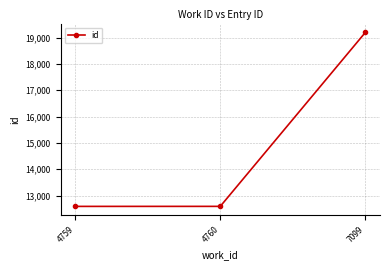

Approximately how many times larger is the value at 4760 compared to 7099?

0.7